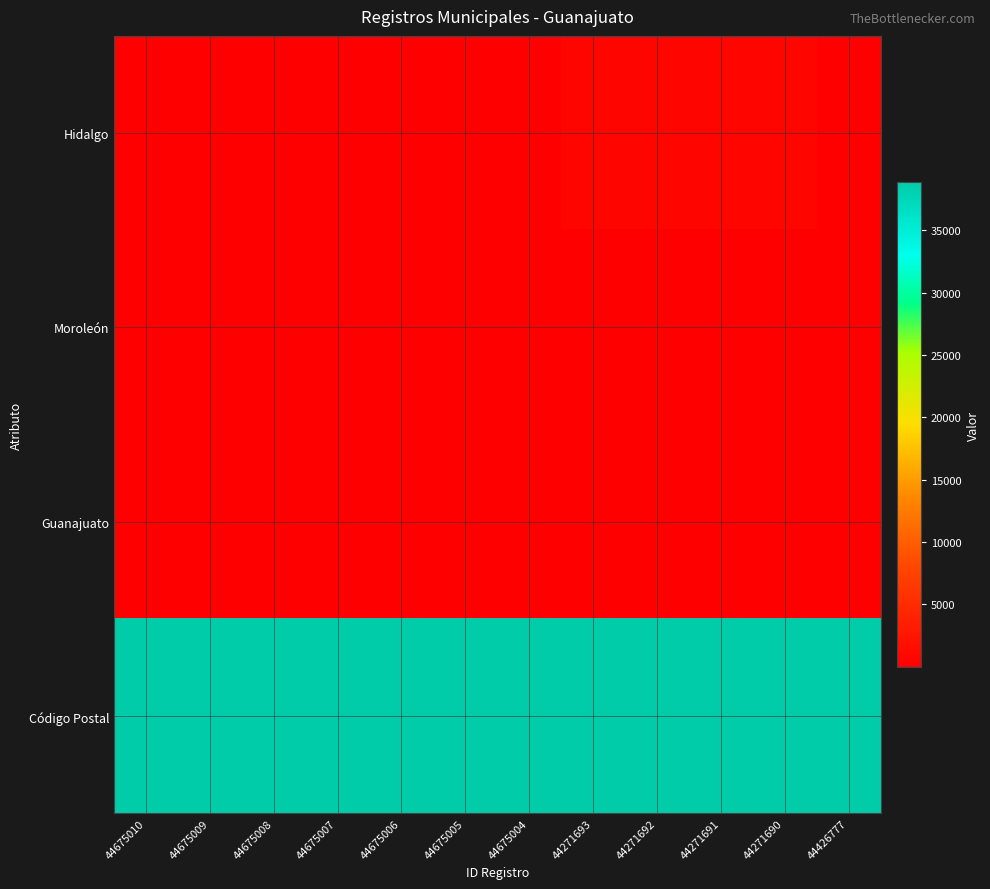

Which series has the widest spread of values?

Hidalgo